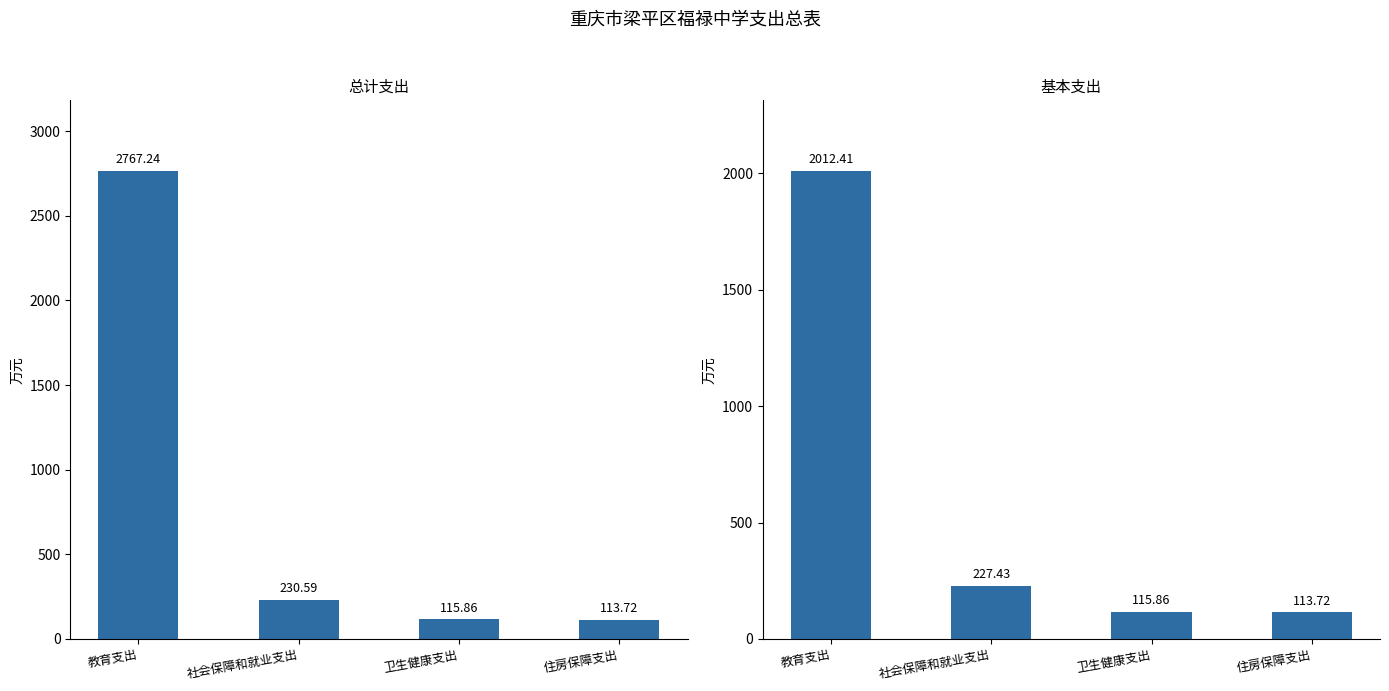

What is the sum of the 基本支出 values at 卫生健康支出 and 住房保障支出?

229.6